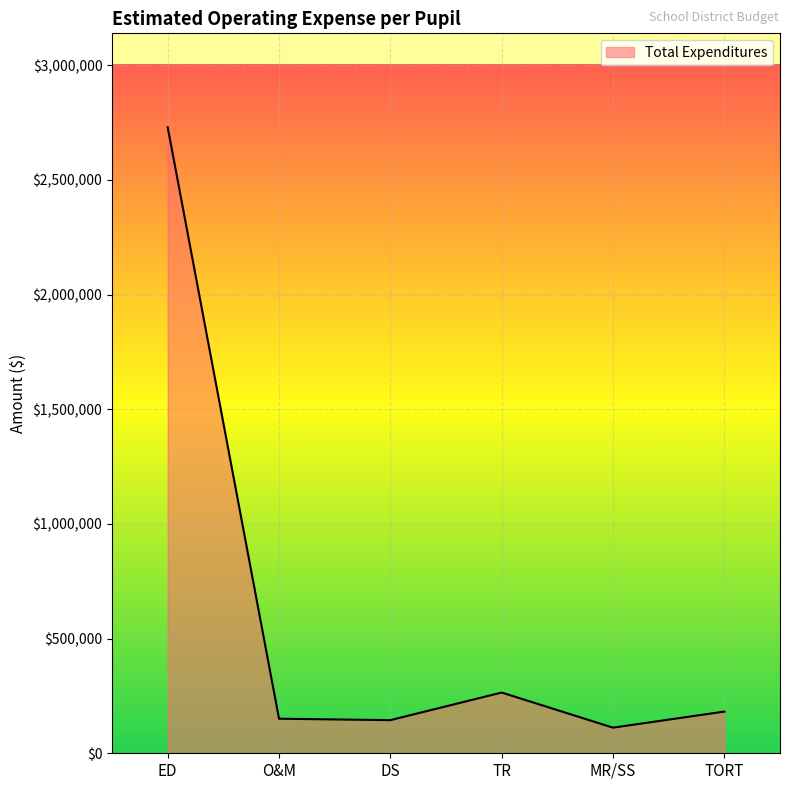

Read the value at TORT.

181823